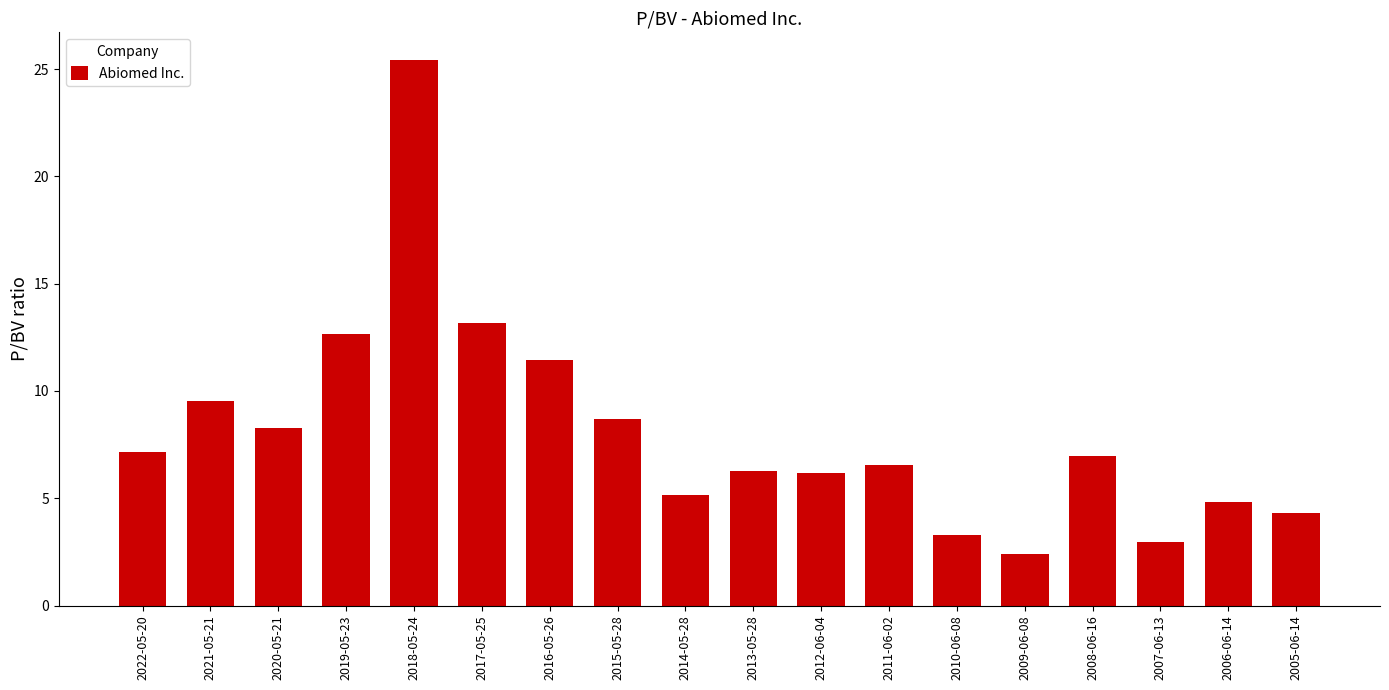

True or false: the data shows 9.5 at 2021-05-21.

True